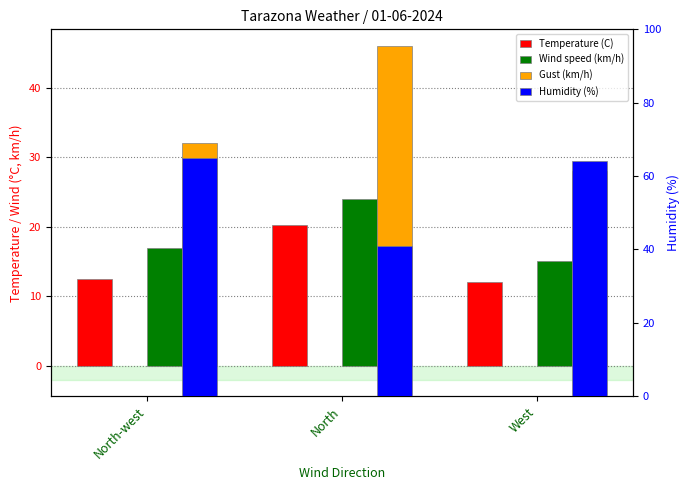

Between North-west and West, which is larger?

North-west